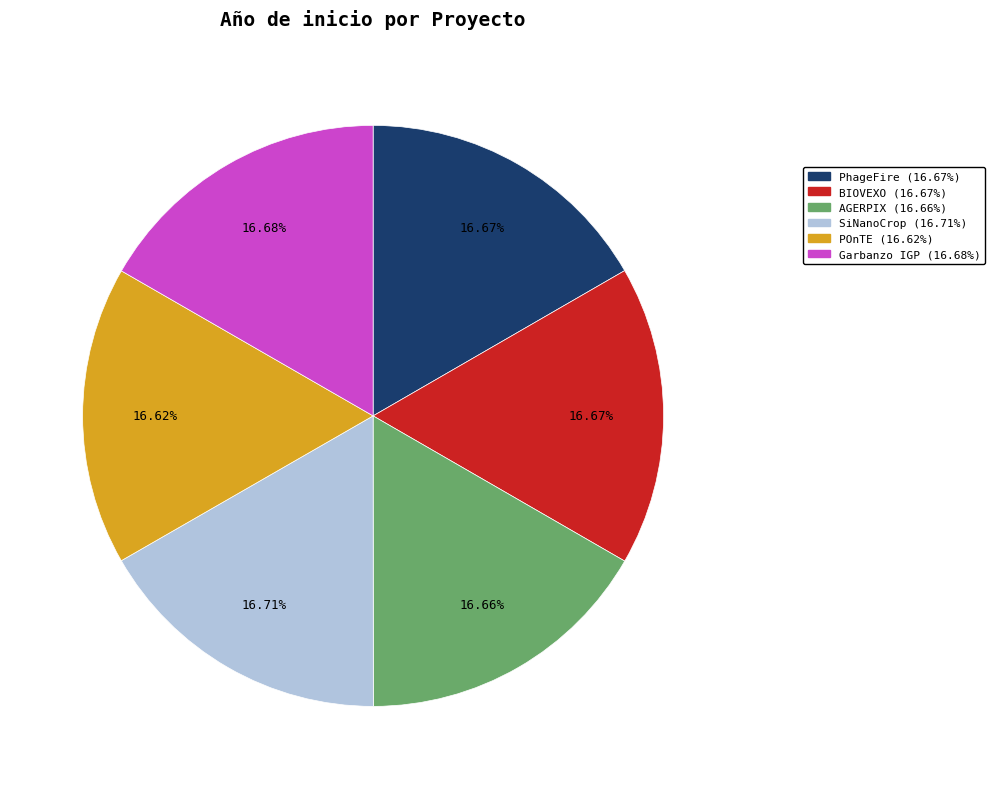

What percentage is the Garbanzo IGP slice, to the nearest percent?

17%